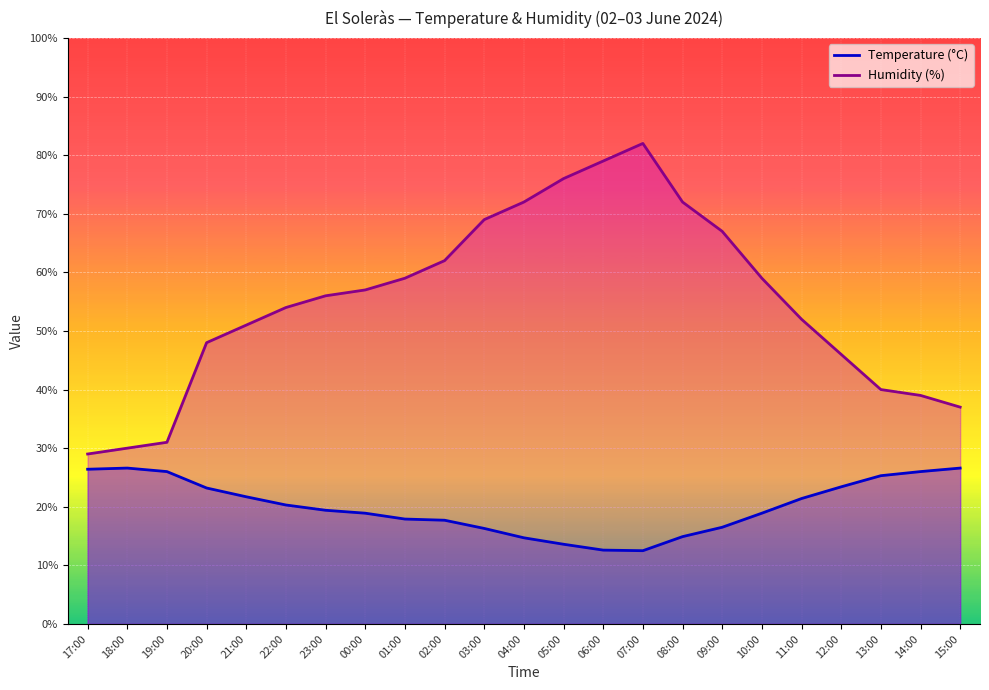

Rank the series by their average value, from lowest to highest.

Temperature (°C), Humidity (%)